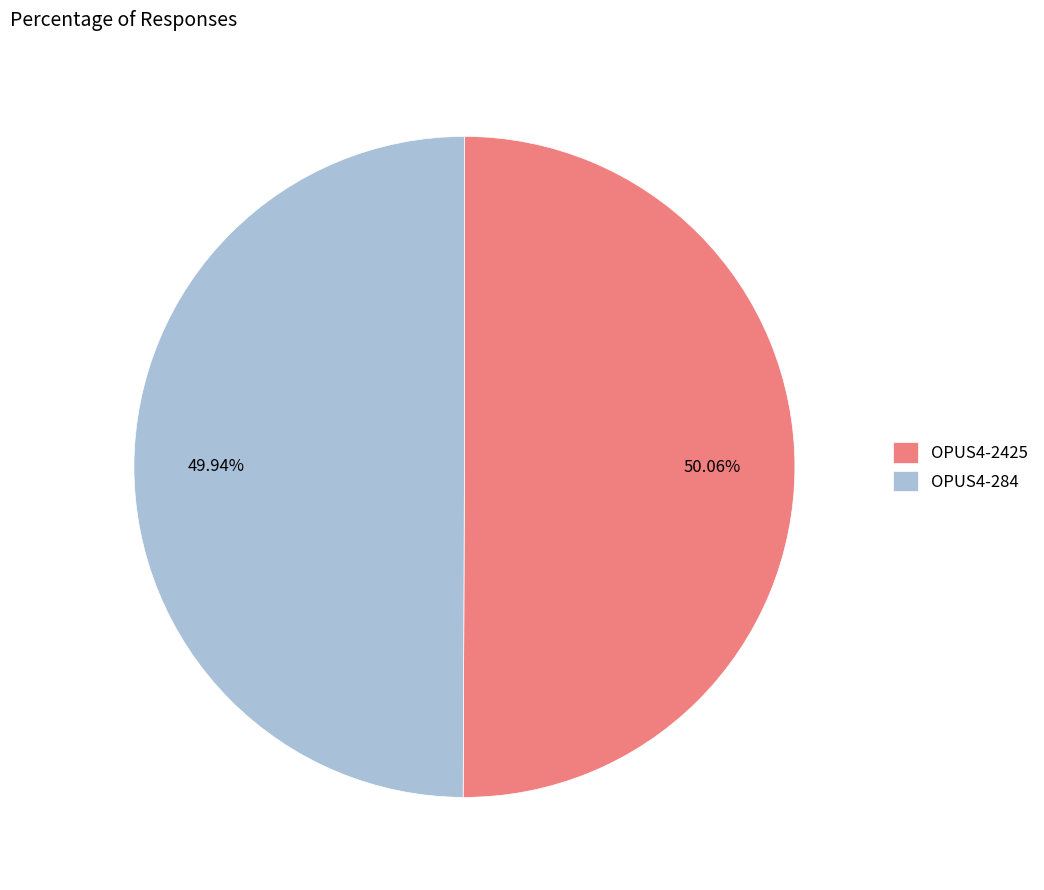

What percentage is the OPUS4-284 slice, to the nearest percent?

50%